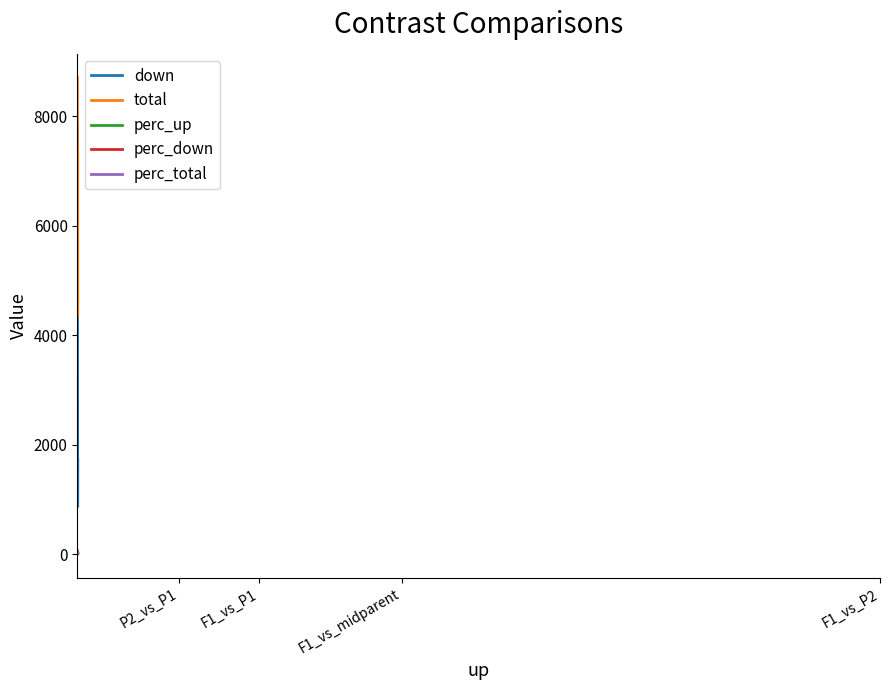

How many interior local valleys does the down series have?

1